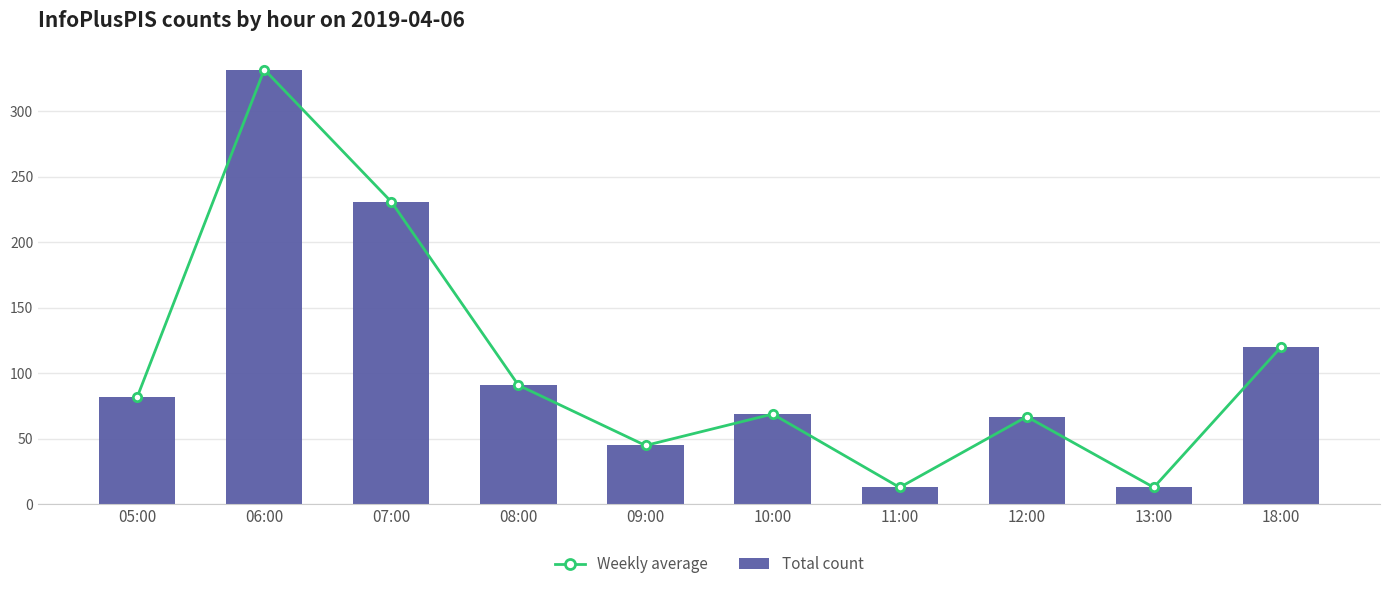

Reading left to right, list all the values displayed in this chart.

Weekly average: 82	332	231	91	45	69	13	67	13	120
Total count: 82	332	231	91	45	69	13	67	13	120